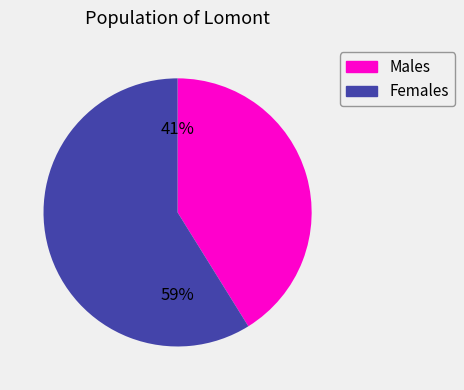

To the nearest percent, what is the average slice percentage?

50%